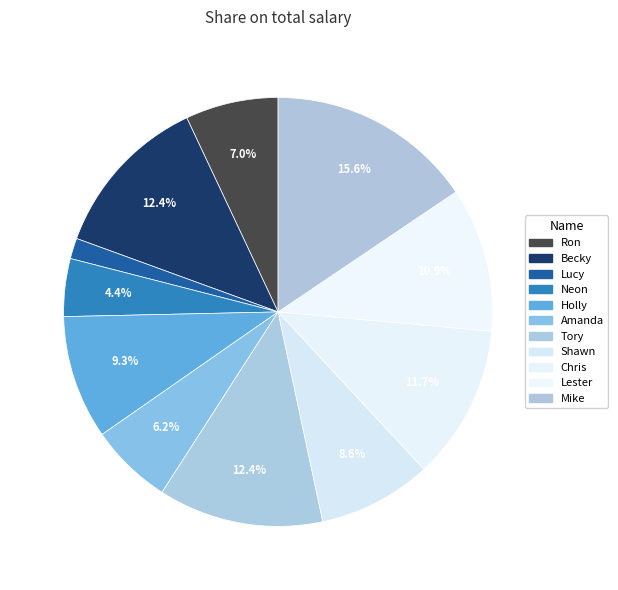

To the nearest percent, what is the combined percentage of Becky and Amanda?

19%